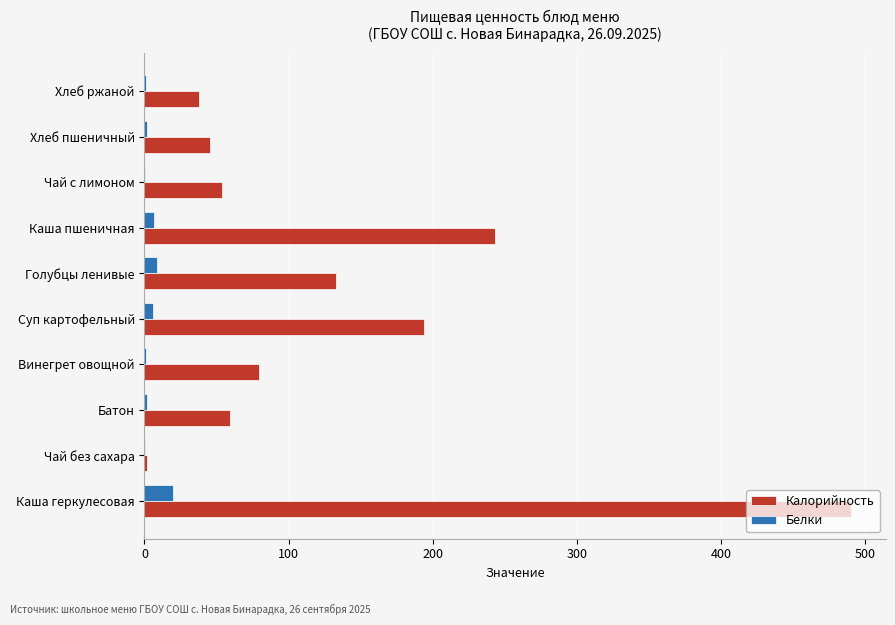

Is it true that Калорийность equals 194.0 at Суп картофельный?

True